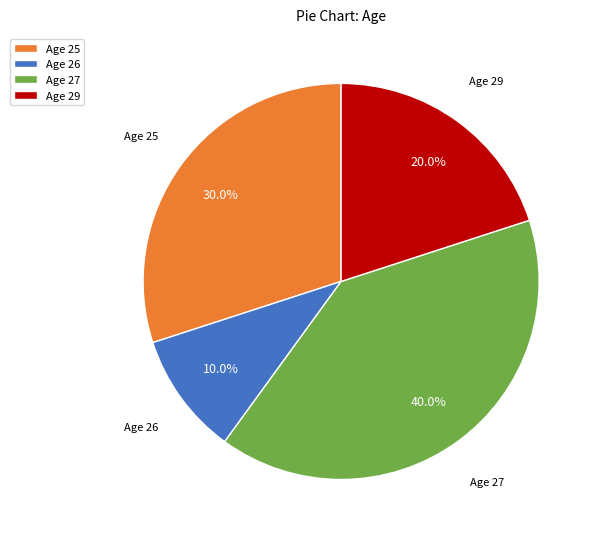

Between Age 26 and Age 29, which is larger?

Age 29